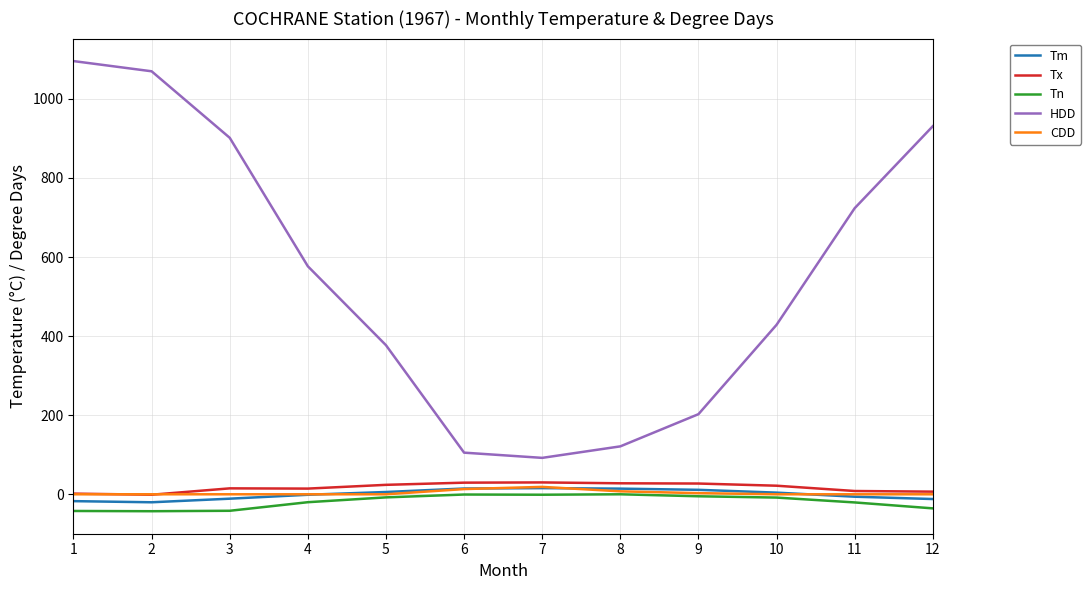

Which series has the largest total across all categories?

HDD